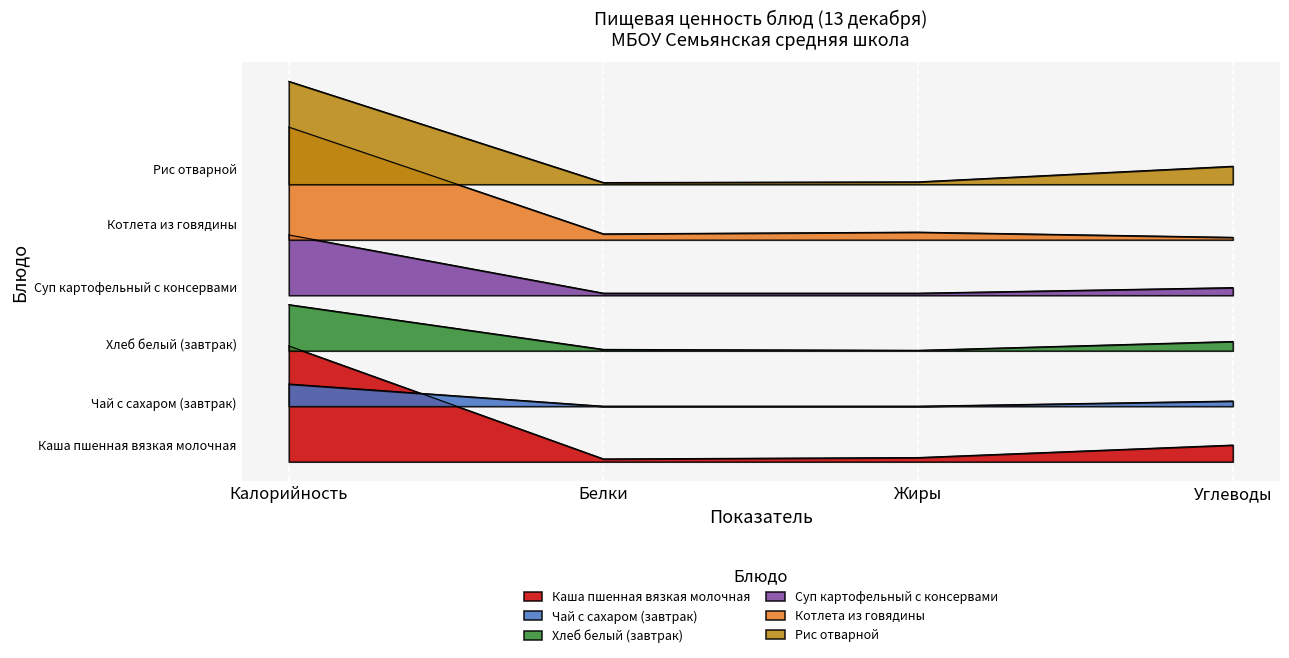

What is the lowest value of the Котлета из говядины series?

647.0